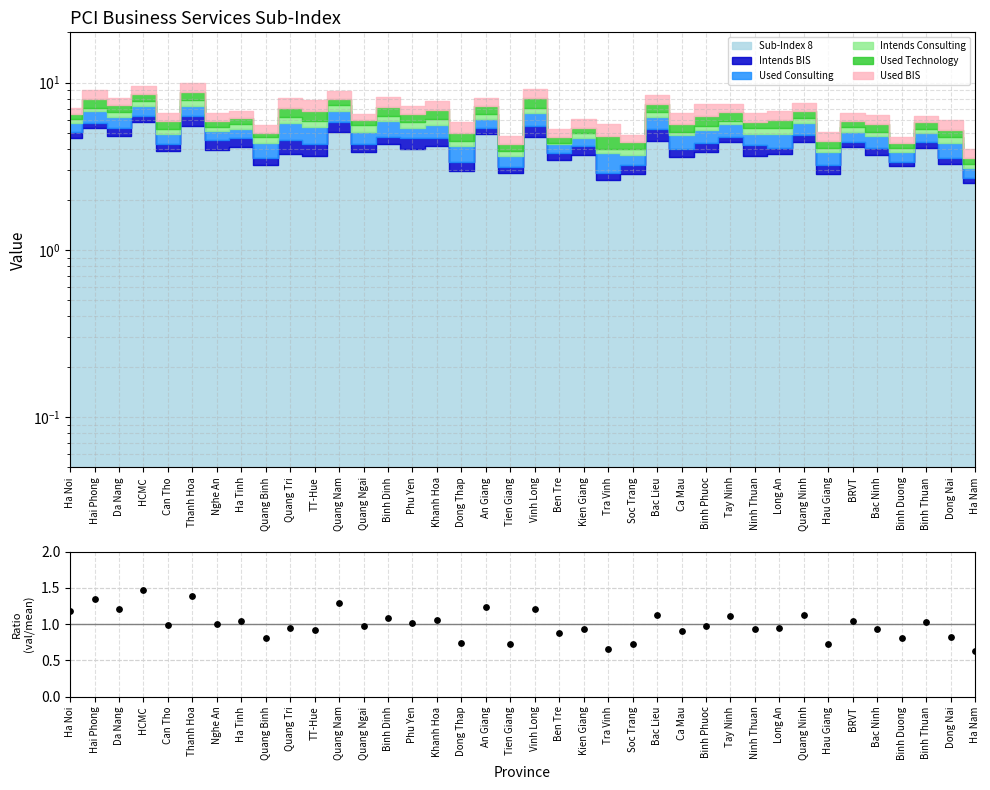

Which has a higher value, Binh Dinh or Can Tho?

Binh Dinh